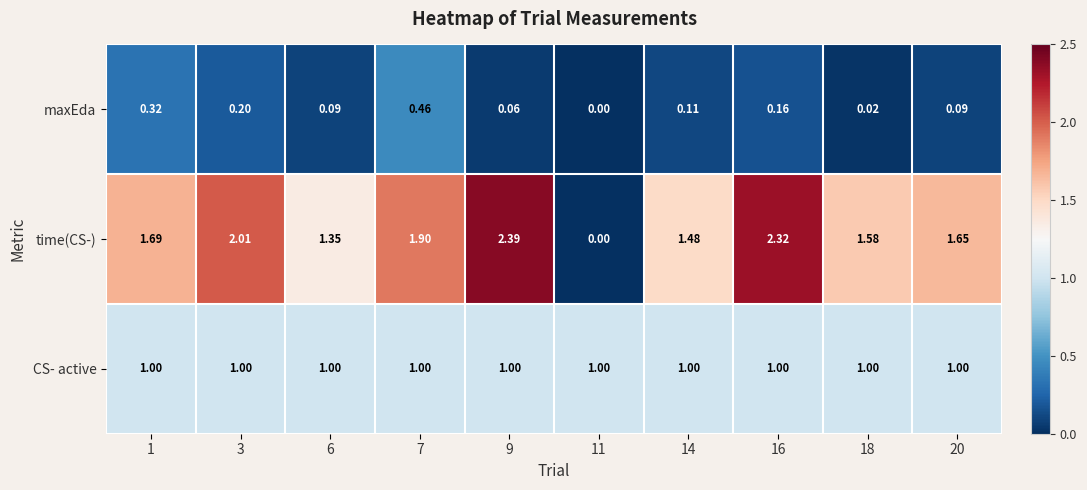

How many distinct data groups are displayed?

3